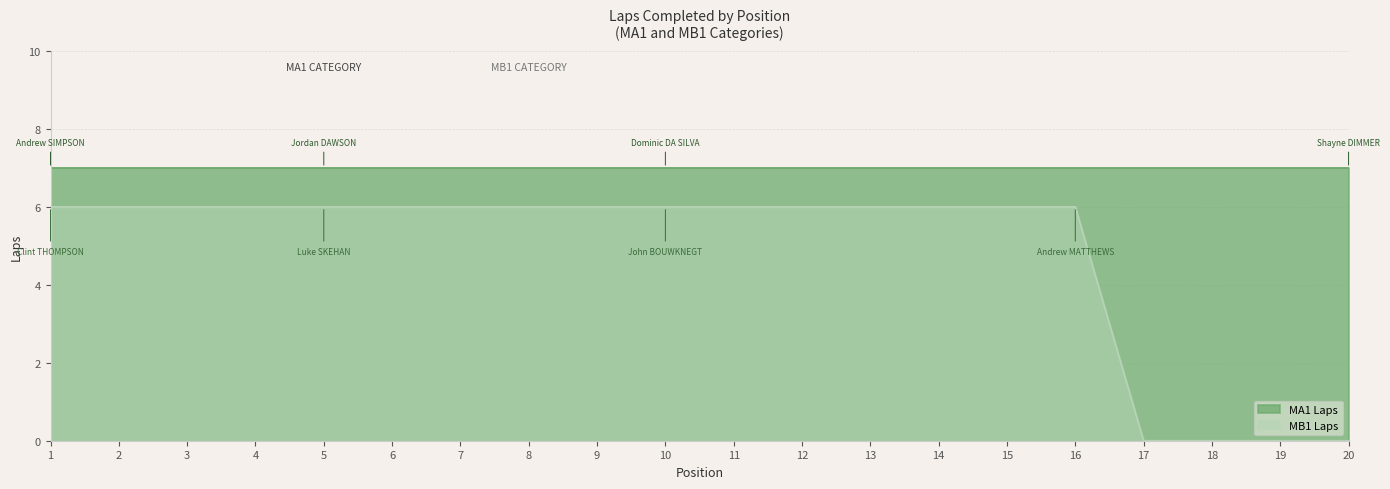

Does the chart have visible grid lines?

Yes